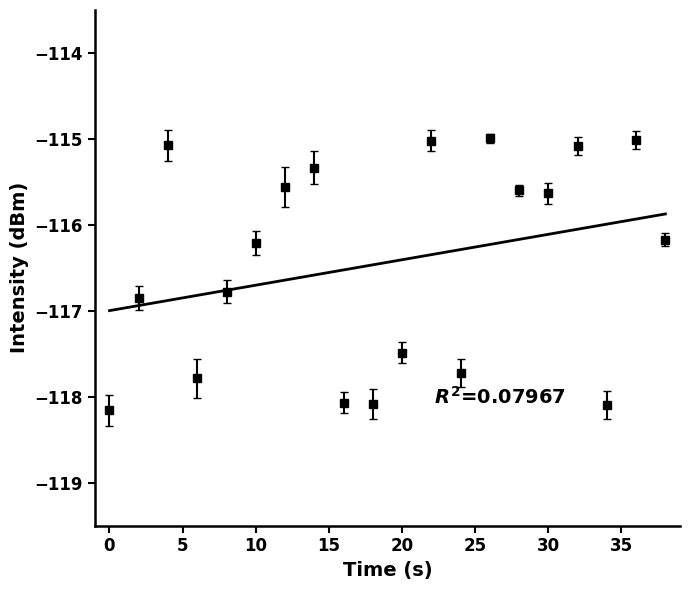

What is the minimum value shown in the chart?

-118.2